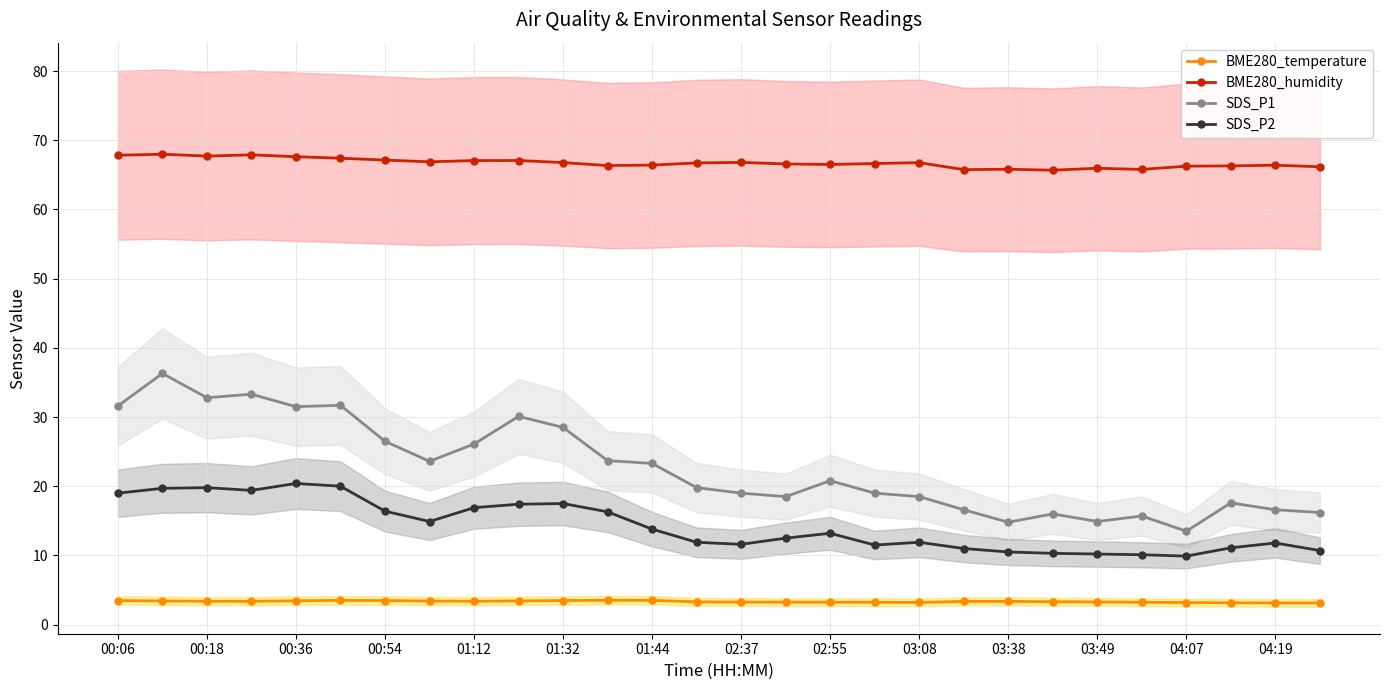

How many data points in SDS_P2 are above 13?

14